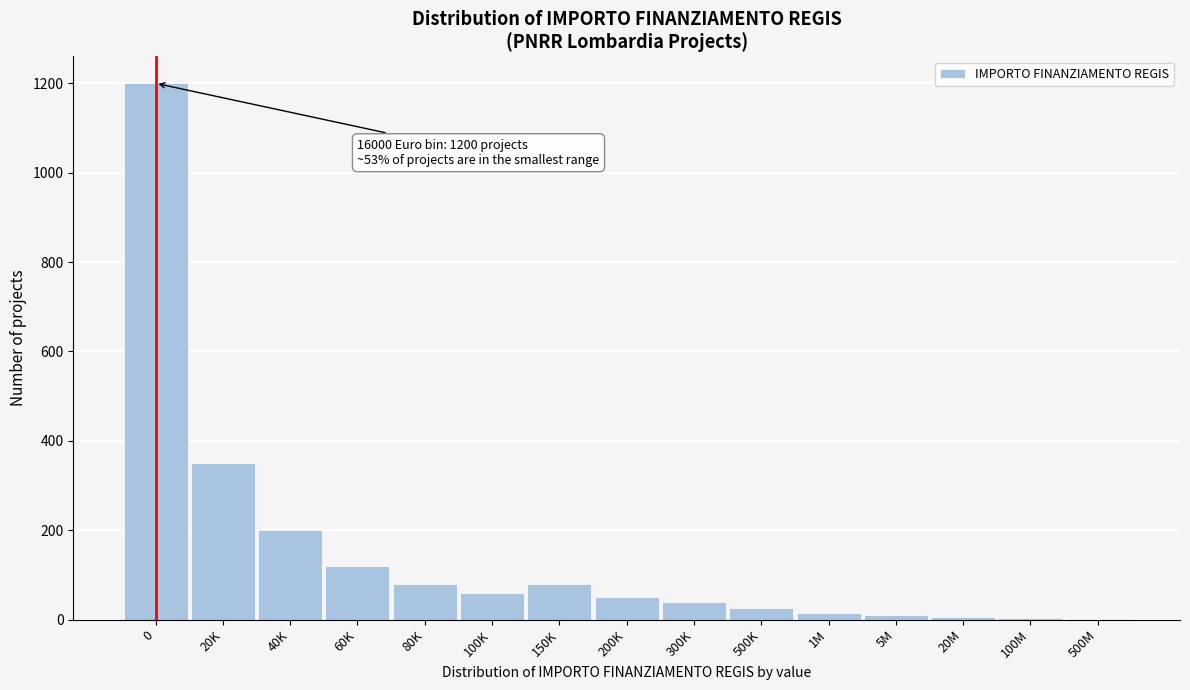

Where is the data nearest to the value 601?

20K